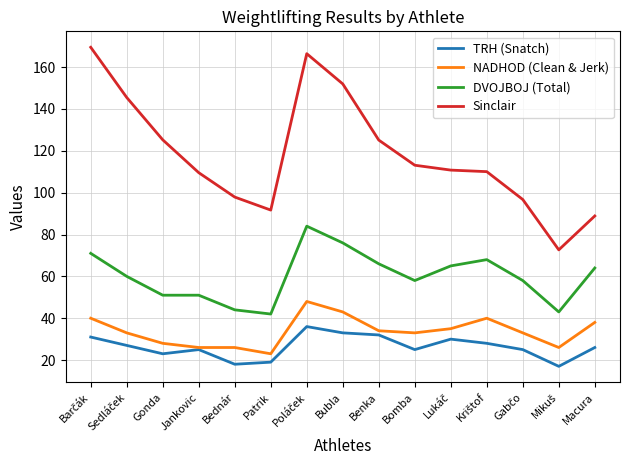

The DVOJBOJ (Total) series shows 58.0 at Bomba. True or false?

True